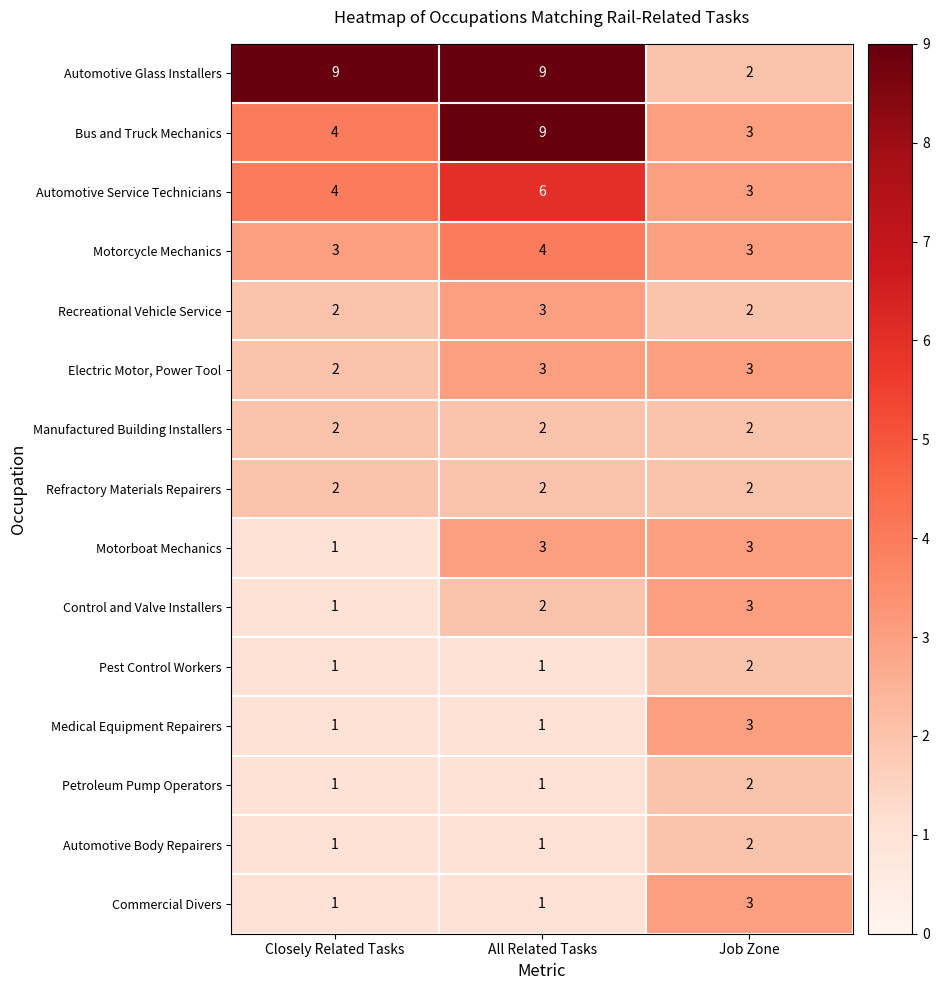

What is the smallest value displayed?

1